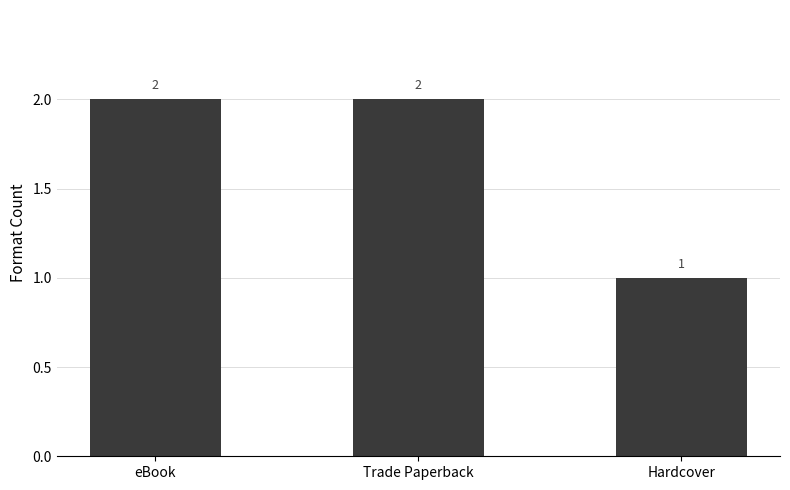

How many categories are shown in the chart?

3